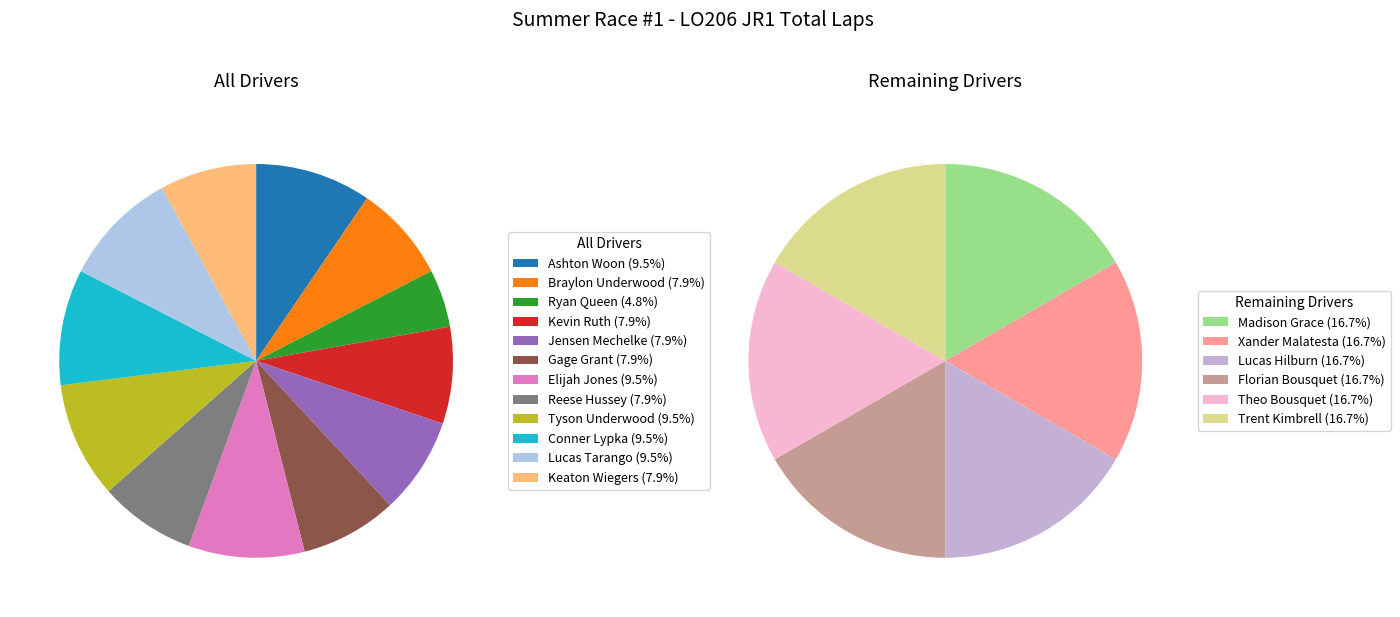

Which slice is the largest?

Ashton Woon